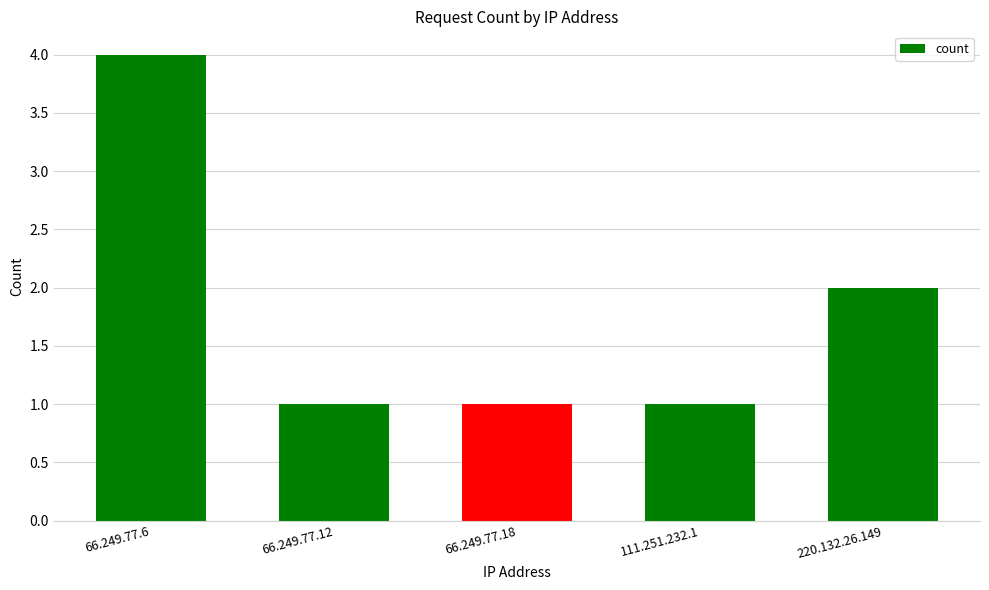

Does the chart contain stacked bars?

No